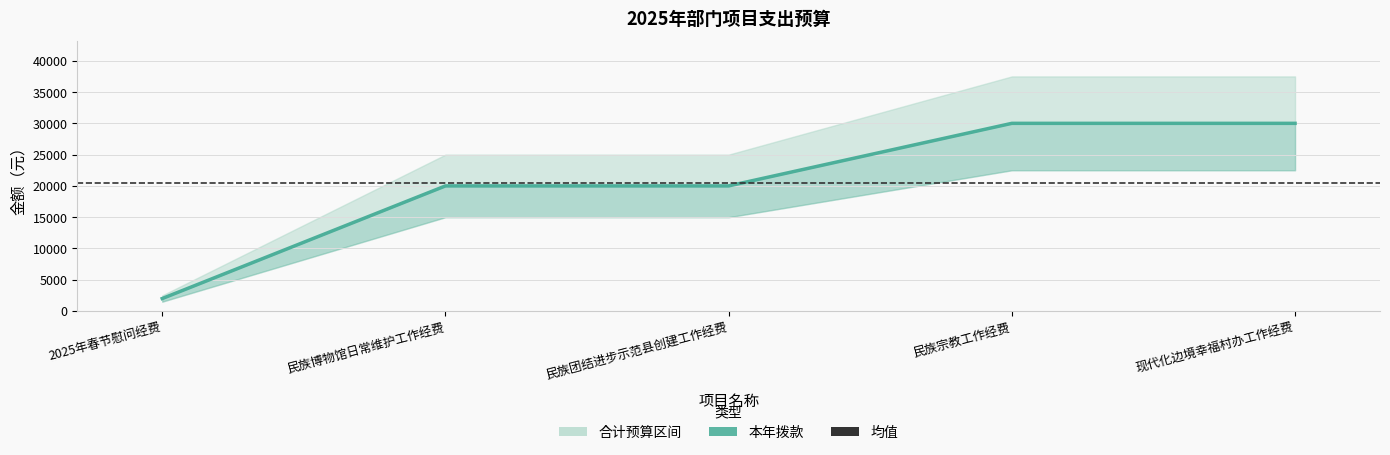

At which label does the data first exceed 20000?

民族宗教工作经费